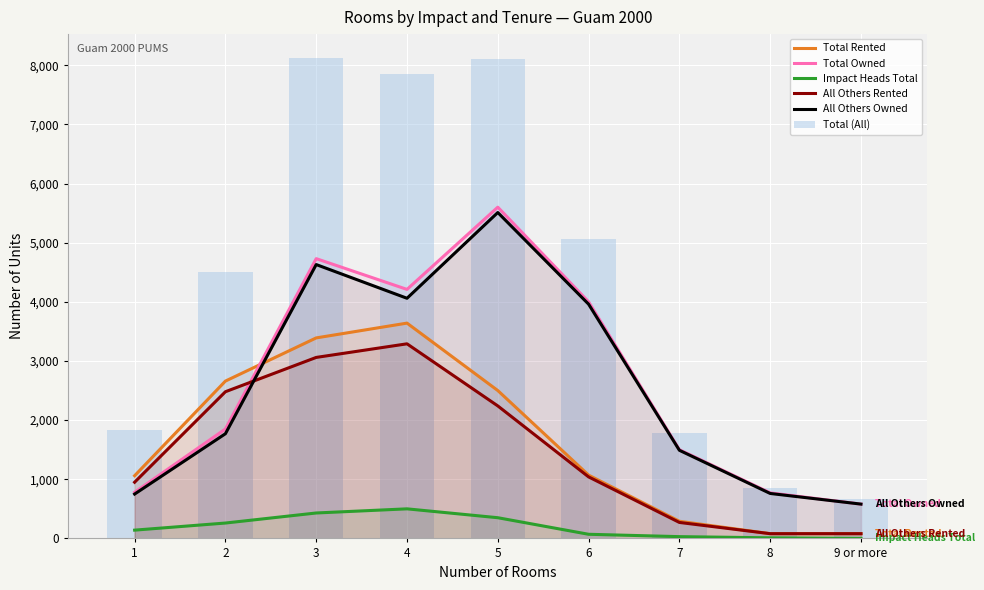

At which label is Total Rented closest to 1860?

5